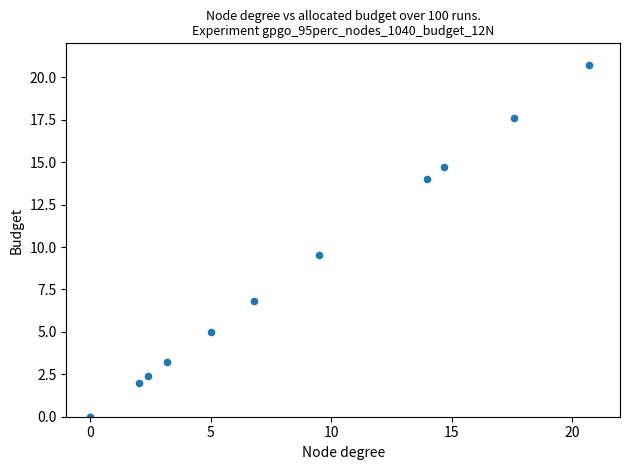

What Y value in the scatter plot is closest to 10?

9.5